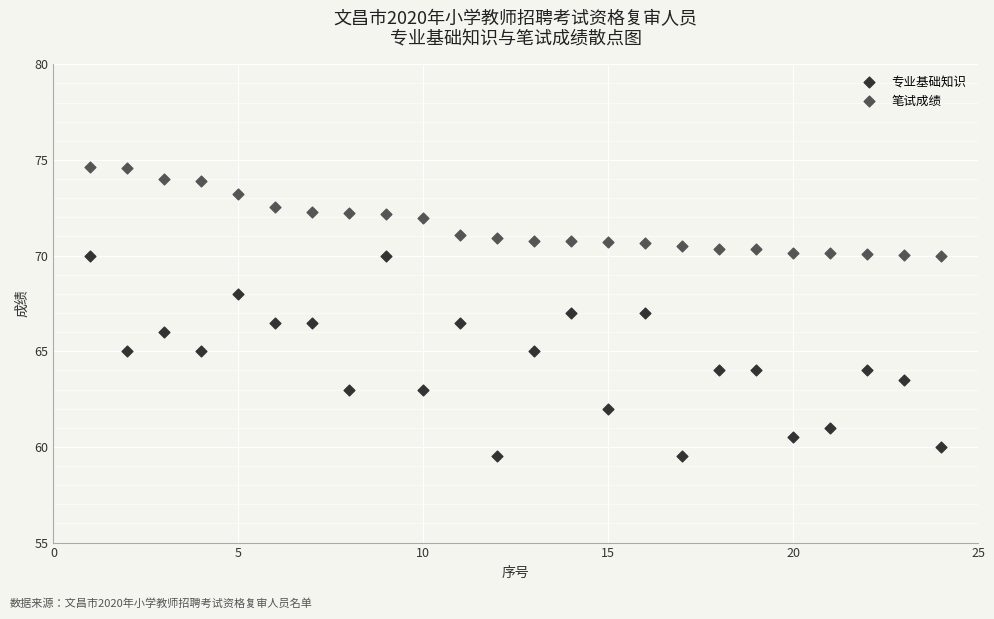

Which series reaches the maximum Y coordinate?

笔试成绩